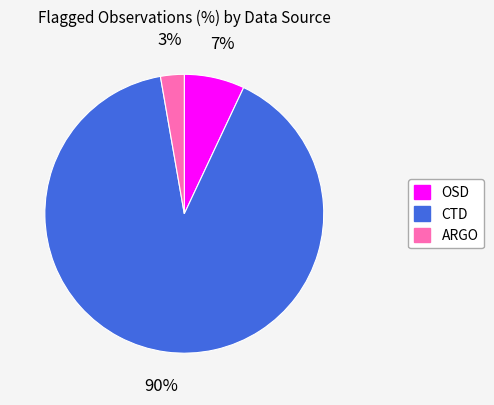

Does any single category account for the majority?

Yes